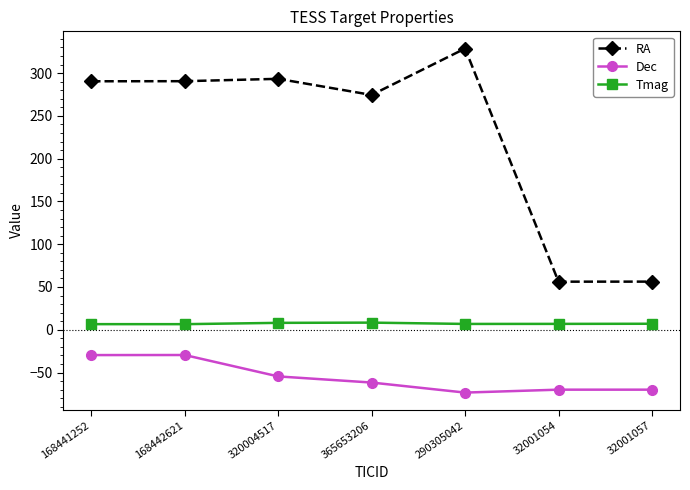

At which label is Dec closest to -51?

320004517